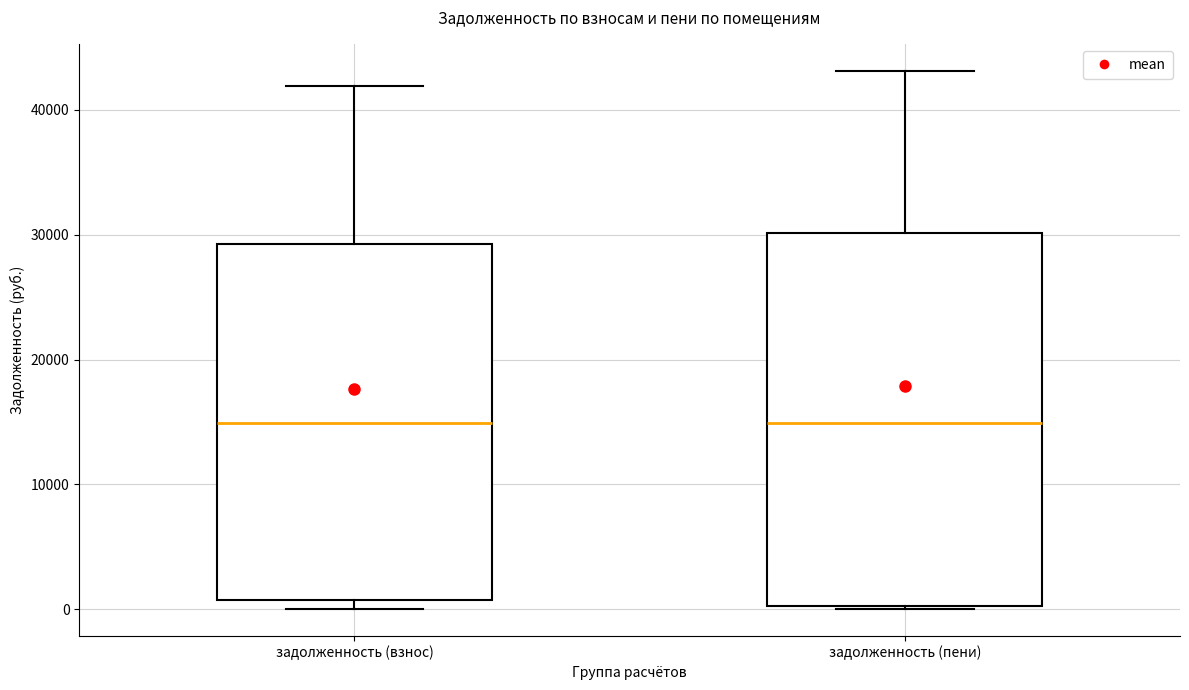

Reading left to right, read every box against the y-axis: the position of its median line, the range the box covers, and the ends of its whiskers. The values are not printed on the chart, so give them approximately, as read against the axis.

задолженность (взнос): median 15000, box 1000 to 29000, whiskers 0 to 42000
задолженность (пени): median 15000, box 0 to 30000, whiskers 0 to 43000